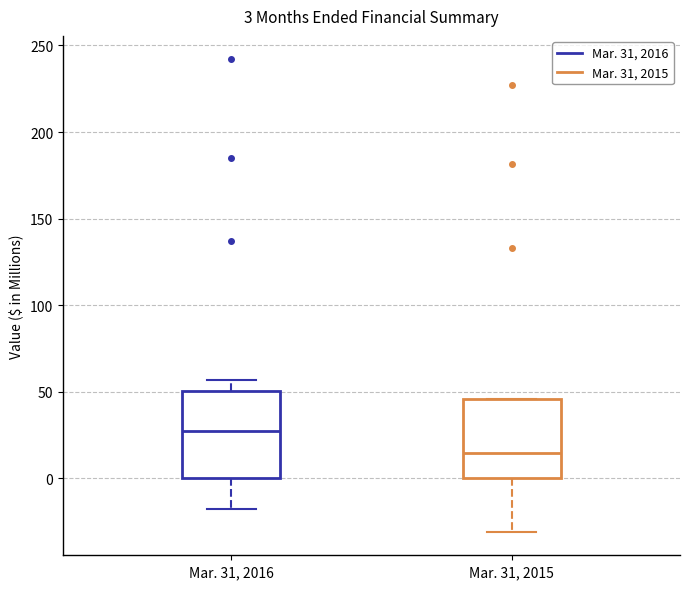

Which box's median line is the lowest?

Mar. 31, 2015